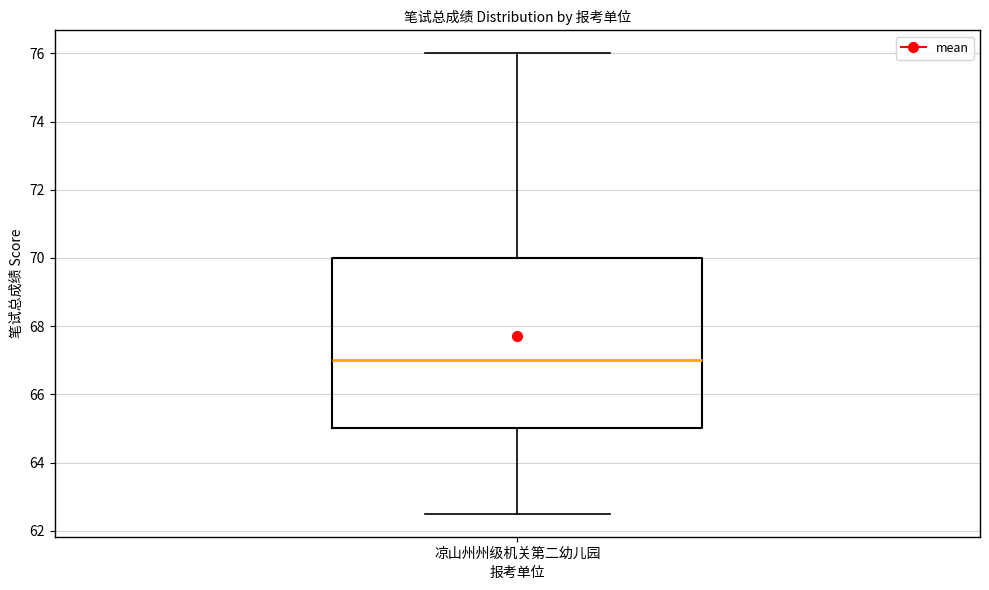

Transcribe this box plot: give where the median line is, the range the box spans, and where the two whiskers end, as read against the y-axis. The values are not printed on the chart, so give them approximately, as read against the axis.

median 67.0, box 65.0 to 70.0, whiskers 62.6 to 76.0